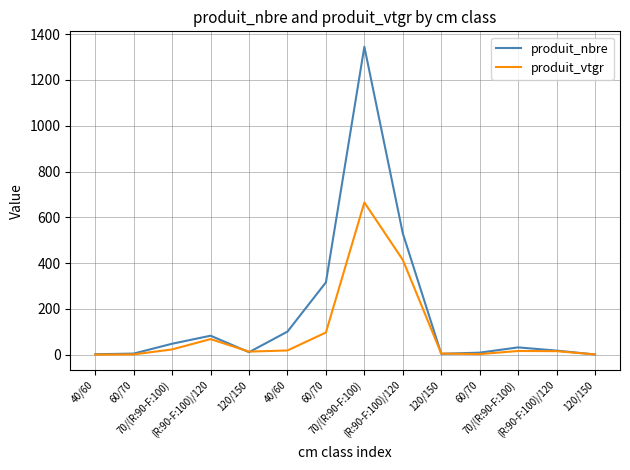

What is the difference between the highest and lowest values at 60/70?

3.6